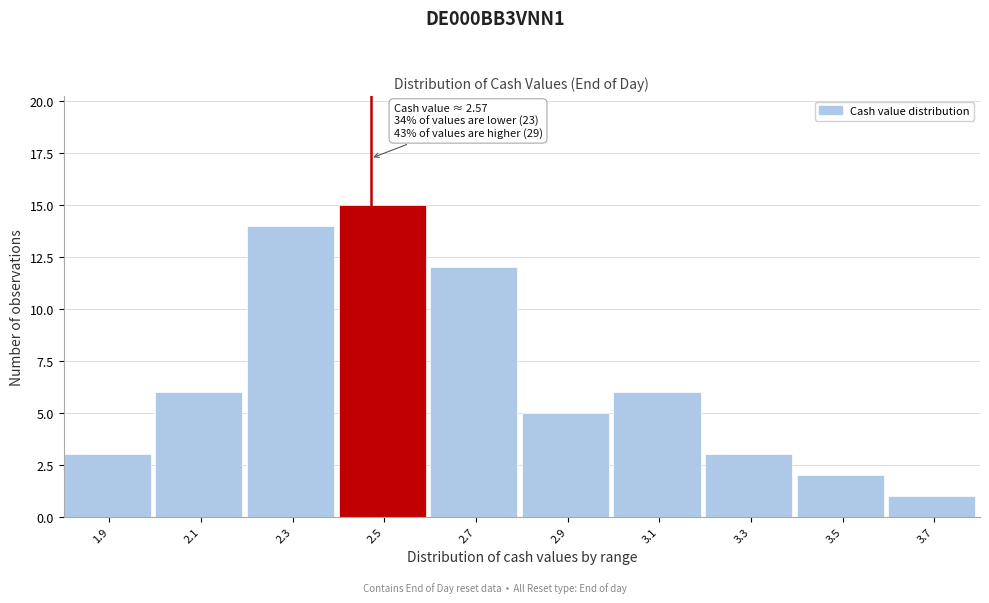

Reading left to right, extract all data points from this chart.

1.9=3	2.1=6	2.3=14	2.5=15	2.7=12	2.9=5	3.1=6	3.3=3	3.5=2	3.7=1